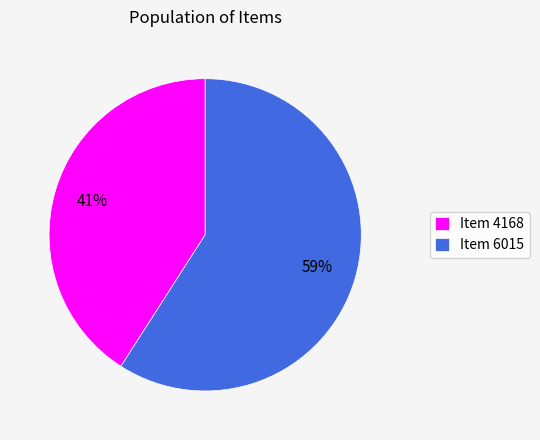

Does Item 4168 account for over 50% of the chart?

No